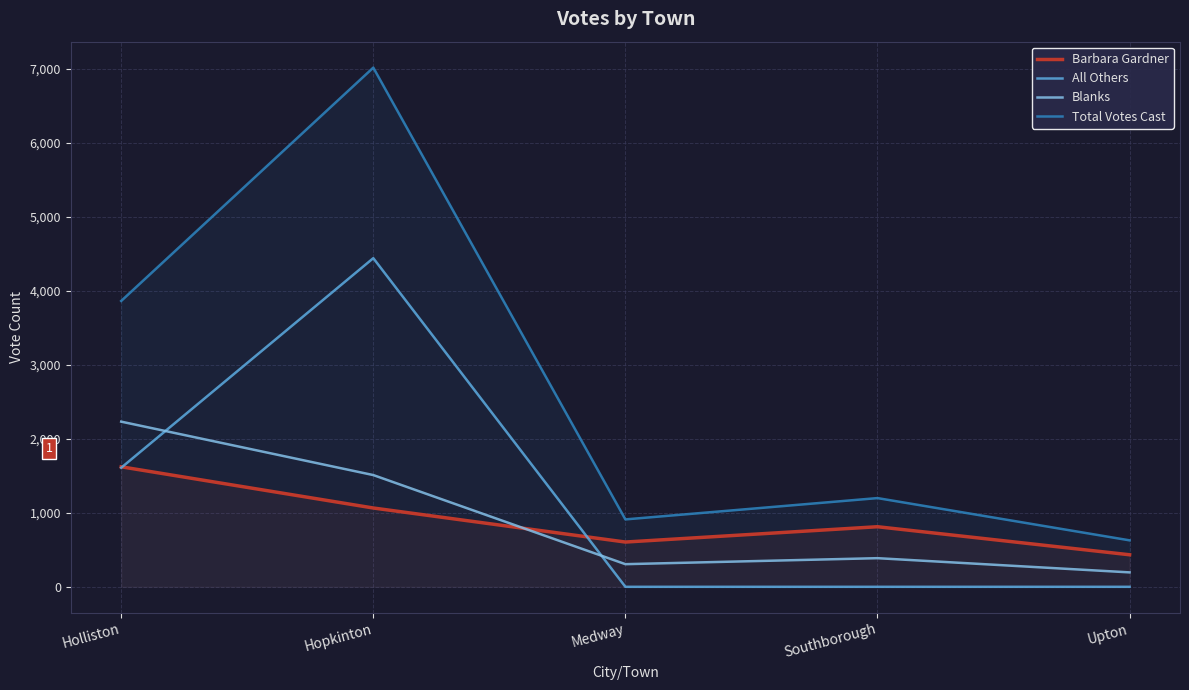

What is the sum of all Blanks values?

4630